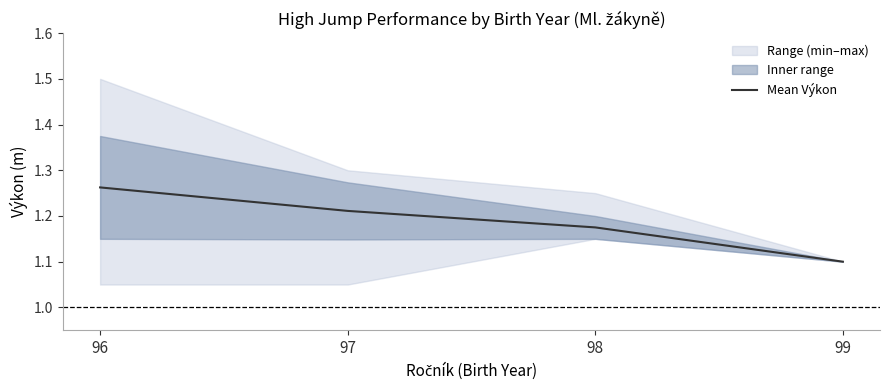

Reading left to right, list all the values displayed in this chart.

1.3	1.2	1.2	1.1